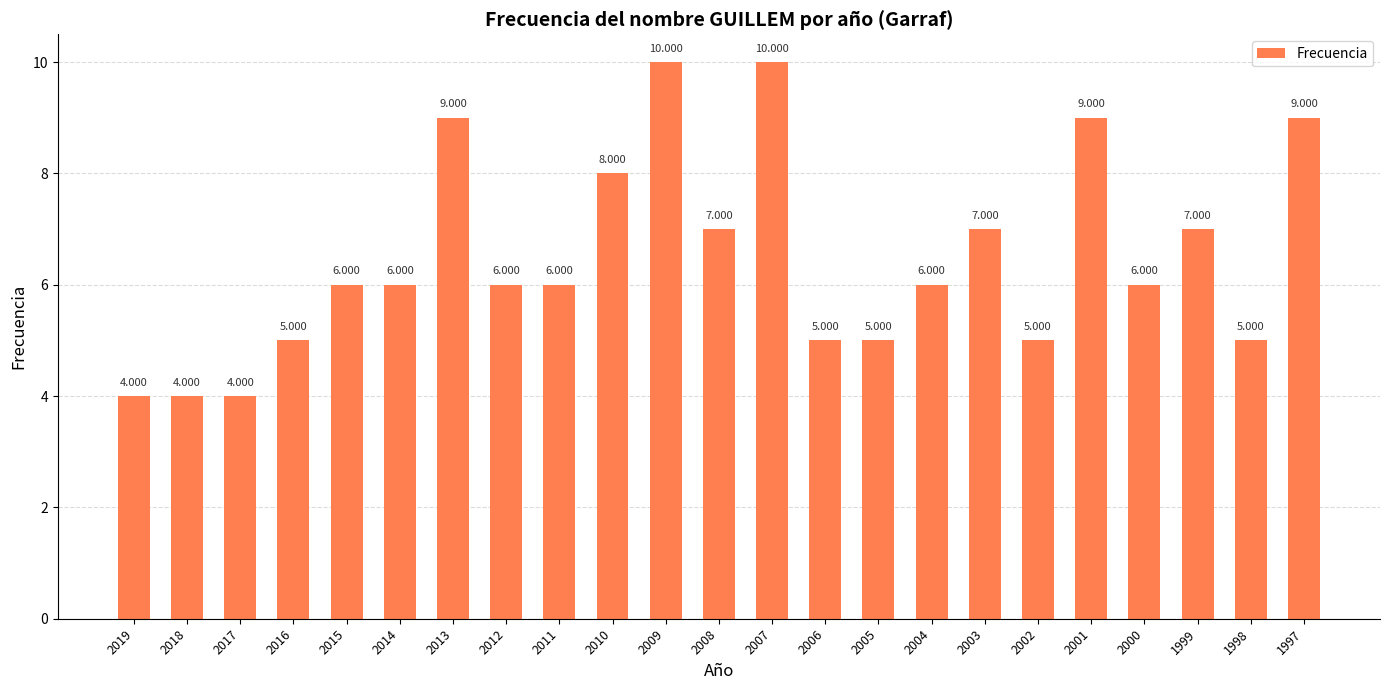

List the labels in order of value, smallest first.

2019, 2018, 2017, 2016, 2006, 2005, 2002, 1998, 2015, 2014, 2012, 2011, 2004, 2000, 2008, 2003, 1999, 2010, 2013, 2001, 1997, 2009, 2007